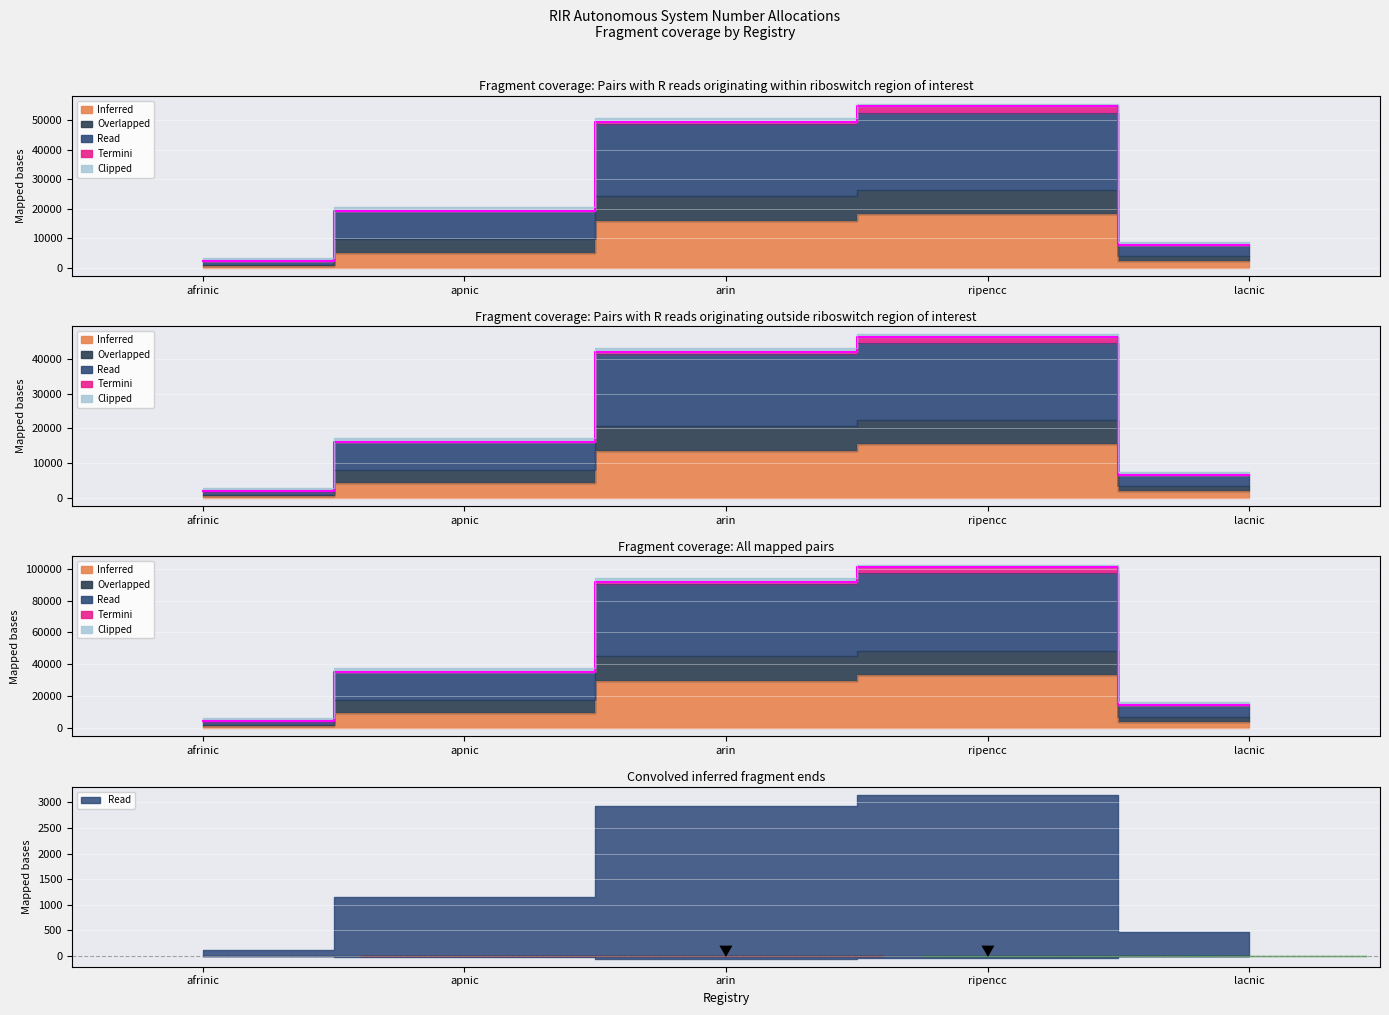

Where is the first local maximum for Overlapped?

ripencc